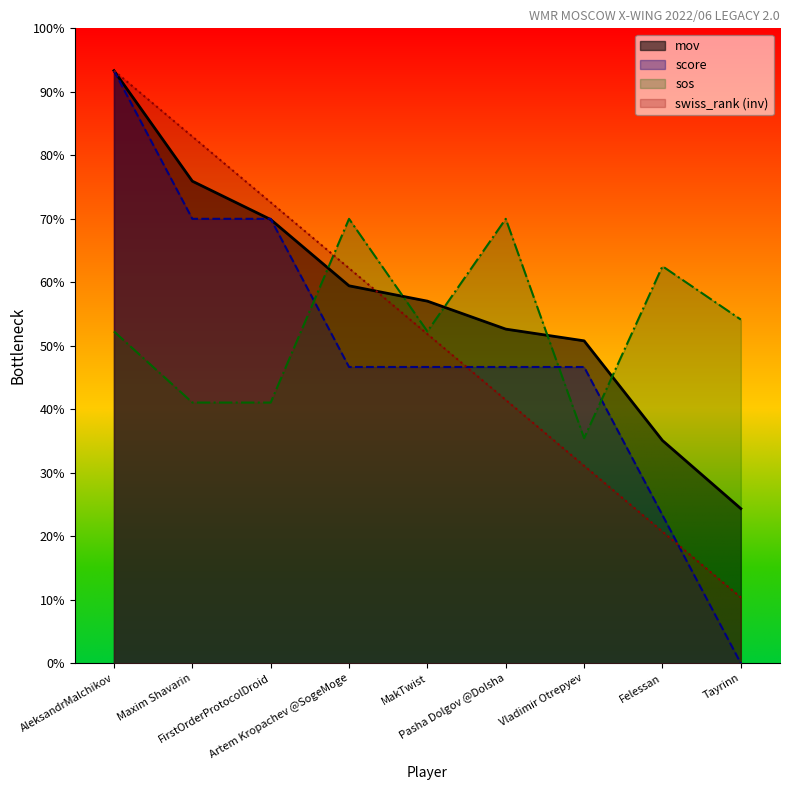

Reading left to right, extract all data points from this chart.

mov: AleksandrMalchikov=1400.0	Maxim Shavarin=1139.0	FirstOrderProtocolDroid=1048.4	Artem Kropachev @SogeMoge=891.8	MakTwist=855.6	Pasha Dolgov @Dolsha=789.5	Vladimir Otrepyev=761.8	Felessan=526.3	Tayrinn=365.4
swiss_rank: AleksandrMalchikov=1400.0	Maxim Shavarin=1244.4	FirstOrderProtocolDroid=1088.9	Artem Kropachev @SogeMoge=933.3	MakTwist=777.8	Pasha Dolgov @Dolsha=622.2	Vladimir Otrepyev=466.7	Felessan=311.1	Tayrinn=155.6
sos: AleksandrMalchikov=784.0	Maxim Shavarin=616.0	FirstOrderProtocolDroid=616.0	Artem Kropachev @SogeMoge=1050.0	MakTwist=784.0	Pasha Dolgov @Dolsha=1050.0	Vladimir Otrepyev=532.0	Felessan=938.0	Tayrinn=812.0
score: AleksandrMalchikov=1400.0	Maxim Shavarin=1050.0	FirstOrderProtocolDroid=1050.0	Artem Kropachev @SogeMoge=700.0	MakTwist=700.0	Pasha Dolgov @Dolsha=700.0	Vladimir Otrepyev=700.0	Felessan=350.0	Tayrinn=0.0